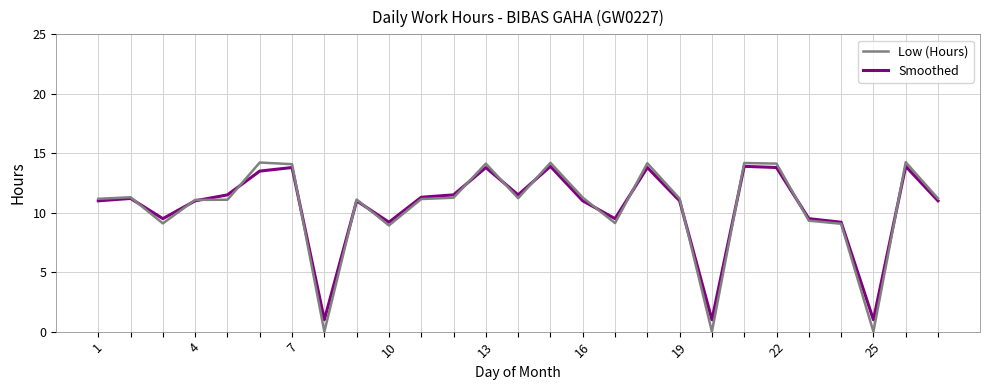

Which series has the largest range (max minus min)?

Low (Hours)